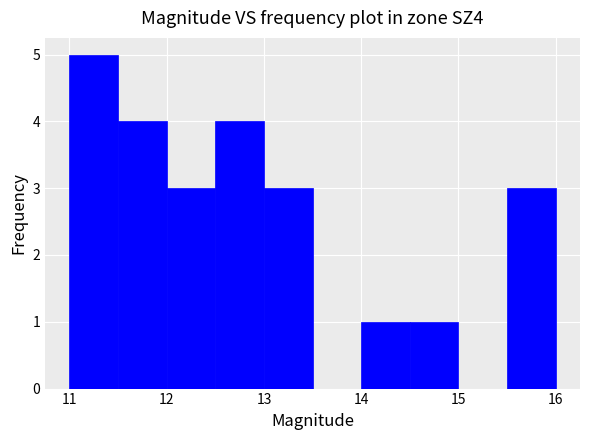

Over which range of the x-axis is the bar tallest?

11.0 to 11.5